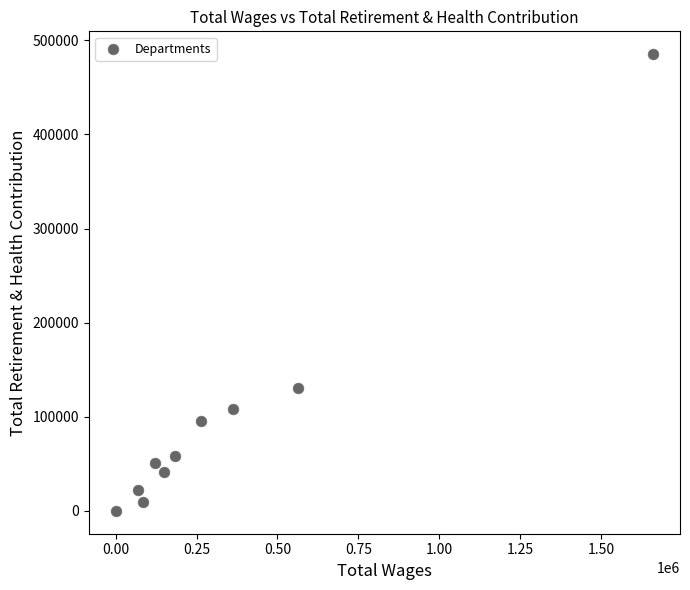

What Y value in the scatter plot is closest to 242664?

130308